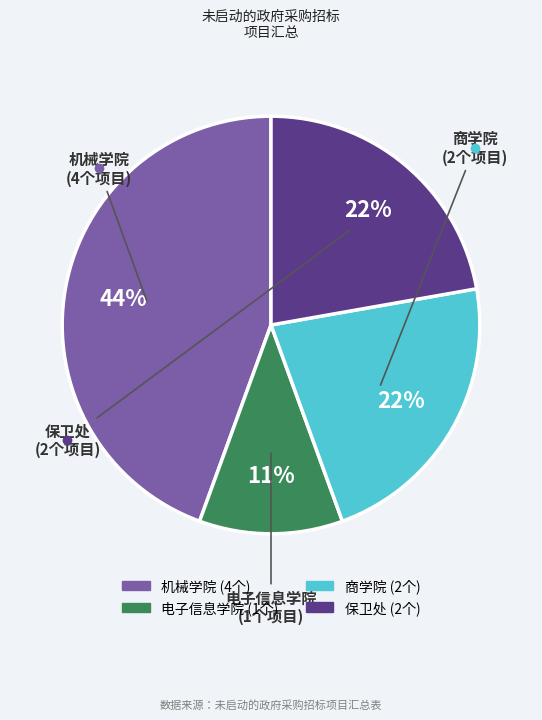

Count the number of slices in the pie.

4